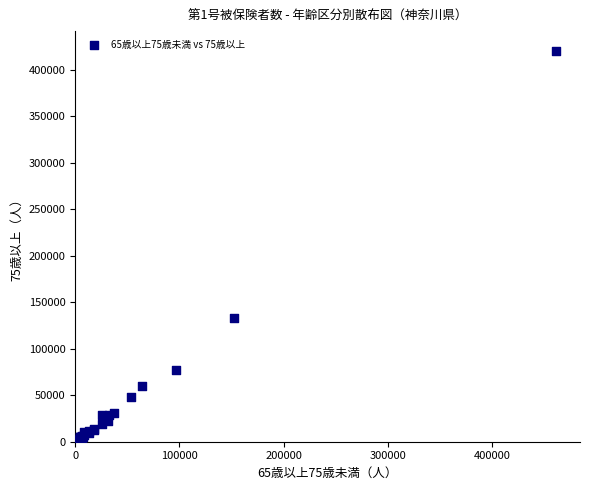

What Y value in the scatter plot is closest to 210577?

133637